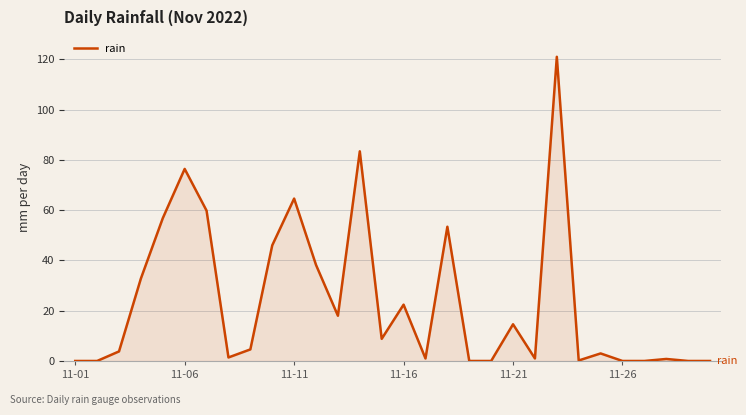

What is the greatest value displayed?

121.0